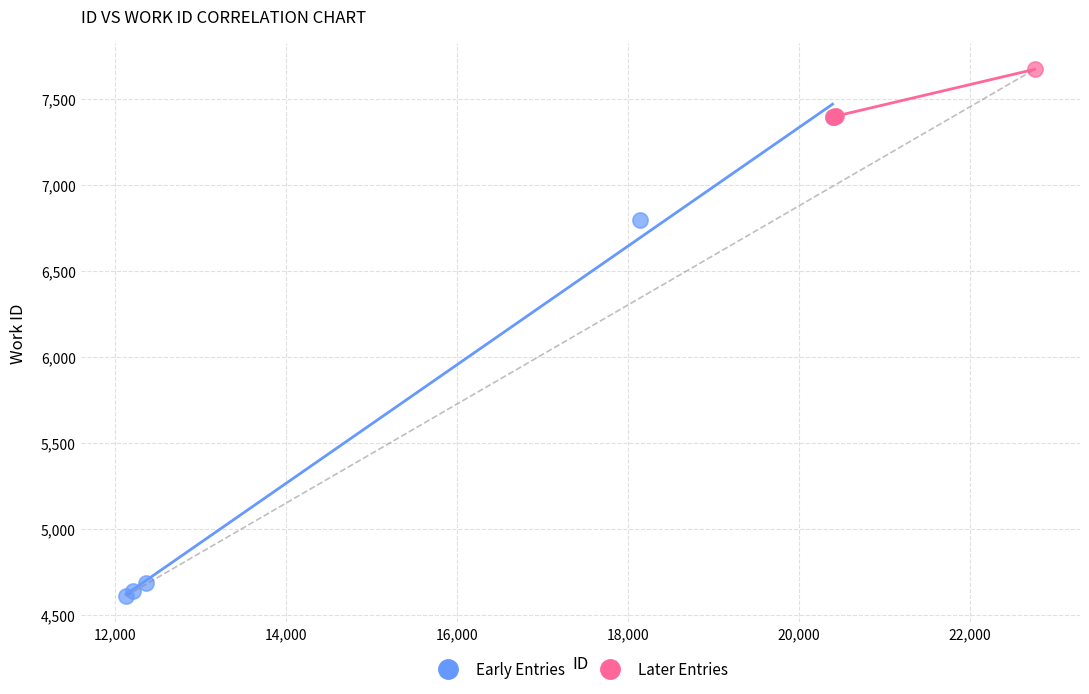

Which series reaches the maximum Y coordinate?

Later Entries